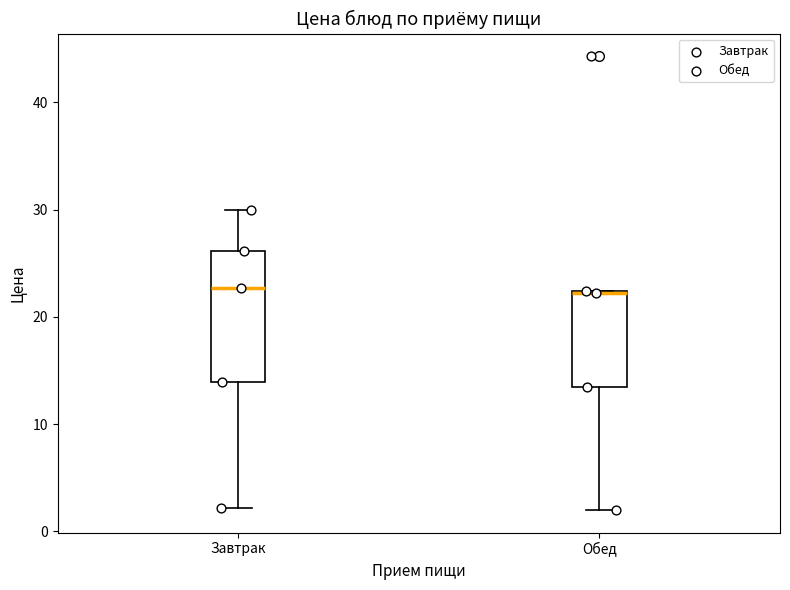

Reading left to right, transcribe this box plot: for each box, give where its median line is, the range the box spans, and where its two whiskers end, as read against the y-axis. The values are not printed on the chart, so give them approximately, as read against the axis.

Завтрак: median 23, box 14 to 26, whiskers 2 to 30
Обед: median 22 (drawn on the box's upper edge), box 13 to 22, whiskers 2 to 22